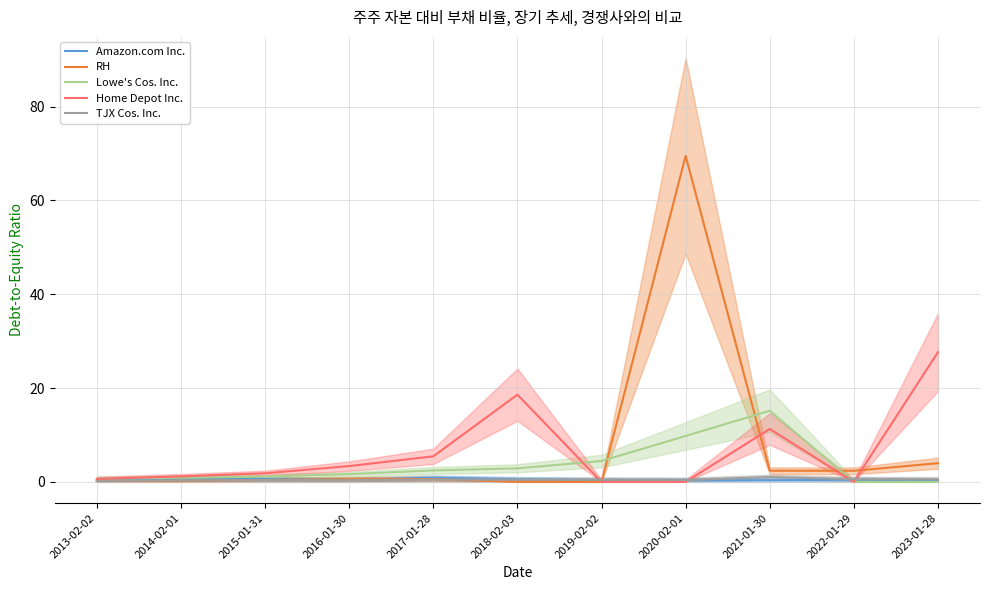

Reading left to right, transcribe all the data shown in this chart.

Amazon.com Inc.: 2013-02-02=0.3	2014-02-01=0.8	2015-01-31=0.6	2016-01-30=0.4	2017-01-28=0.9	2018-02-03=0.5	2019-02-02=0.4	2020-02-01=0.3	2021-01-30=0.3	2022-01-29=0.5	2023-01-28=0.3
RH: 2013-02-02=0.2	2014-02-01=0.2	2015-01-31=0.4	2016-01-30=0.6	2017-01-28=0.6	2018-02-03=0.0	2019-02-02=0.0	2020-02-01=69.5	2021-01-30=2.4	2022-01-29=2.4	2023-01-28=4.0
Lowe's Cos. Inc.: 2013-02-02=0.7	2014-02-01=0.9	2015-01-31=1.1	2016-01-30=1.6	2017-01-28=2.4	2018-02-03=2.9	2019-02-02=4.5	2020-02-01=9.8	2021-01-30=15.2	2022-01-29=0.0	2023-01-28=0.0
Home Depot Inc.: 2013-02-02=0.6	2014-02-01=1.2	2015-01-31=1.8	2016-01-30=3.4	2017-01-28=5.5	2018-02-03=18.6	2019-02-02=0.0	2020-02-01=0.0	2021-01-30=11.3	2022-01-29=0.0	2023-01-28=27.6
TJX Cos. Inc.: 2013-02-02=0.2	2014-02-01=0.3	2015-01-31=0.4	2016-01-30=0.4	2017-01-28=0.5	2018-02-03=0.4	2019-02-02=0.4	2020-02-01=0.4	2021-01-30=1.0	2022-01-29=0.6	2023-01-28=0.5